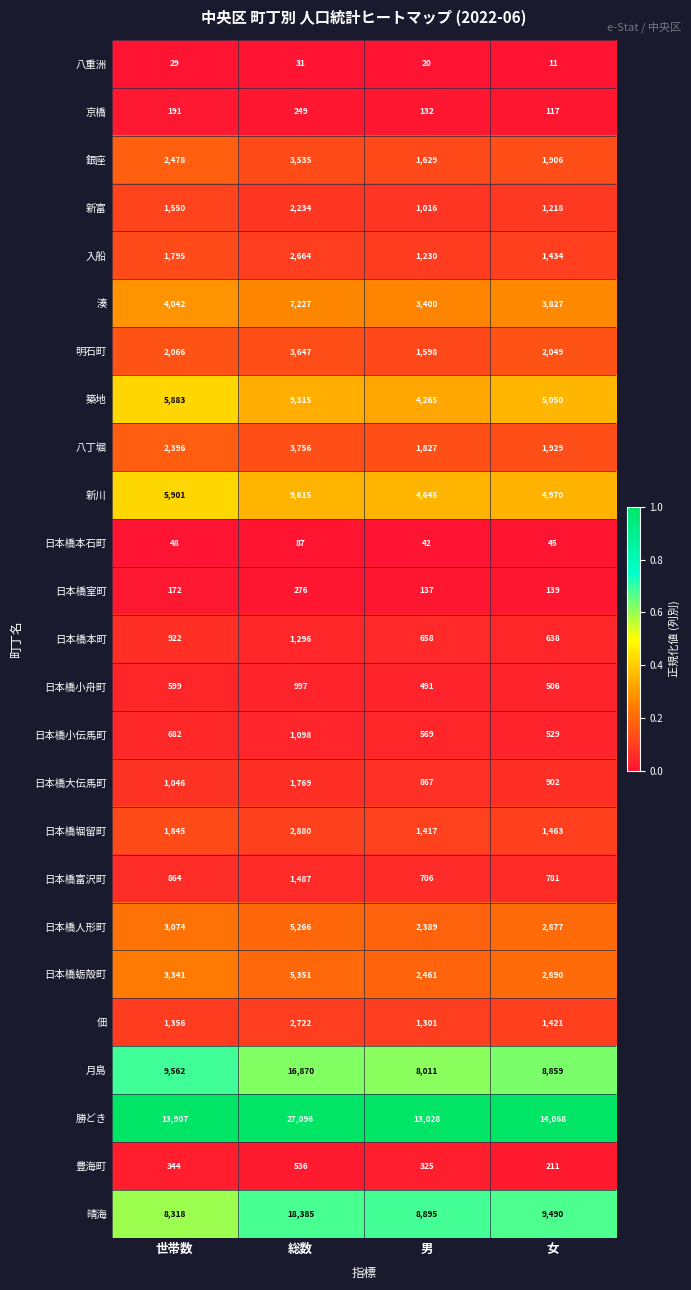

Which series has the largest total across all categories?

勝どき